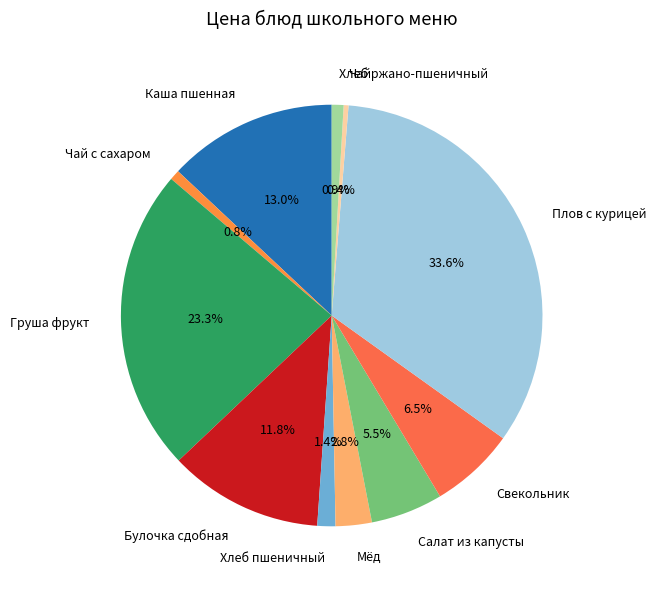

Which category has the biggest portion of the pie?

Плов с курицей